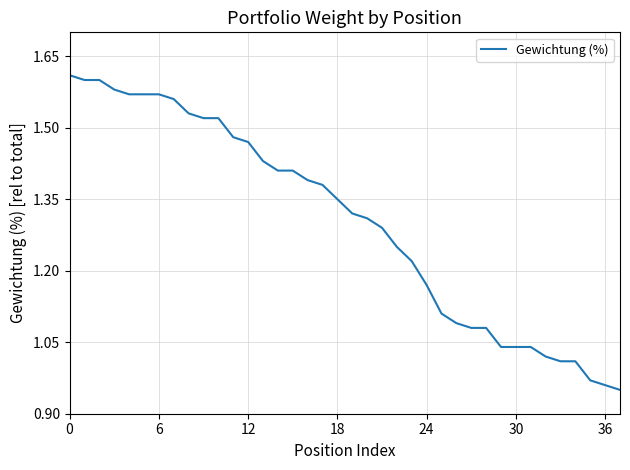

What is the difference between the maximum and minimum values?

0.7